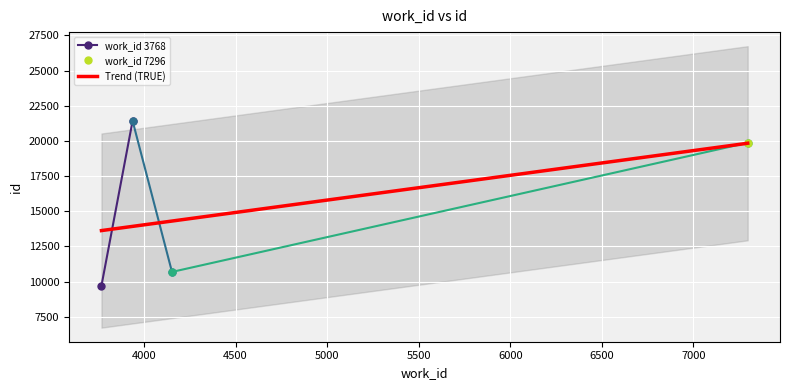

Is it true that the value at 4153 is 4892?

False